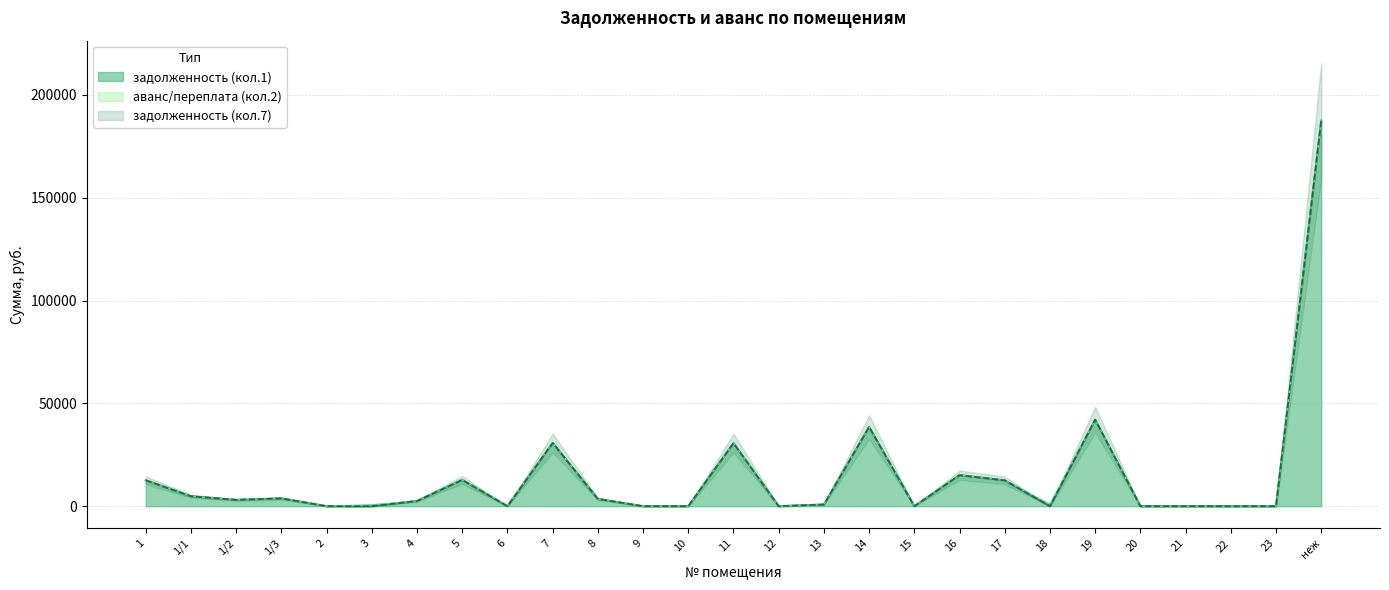

Is it true that задолженность (кол.7) equals 627.8 at 1/2?

False